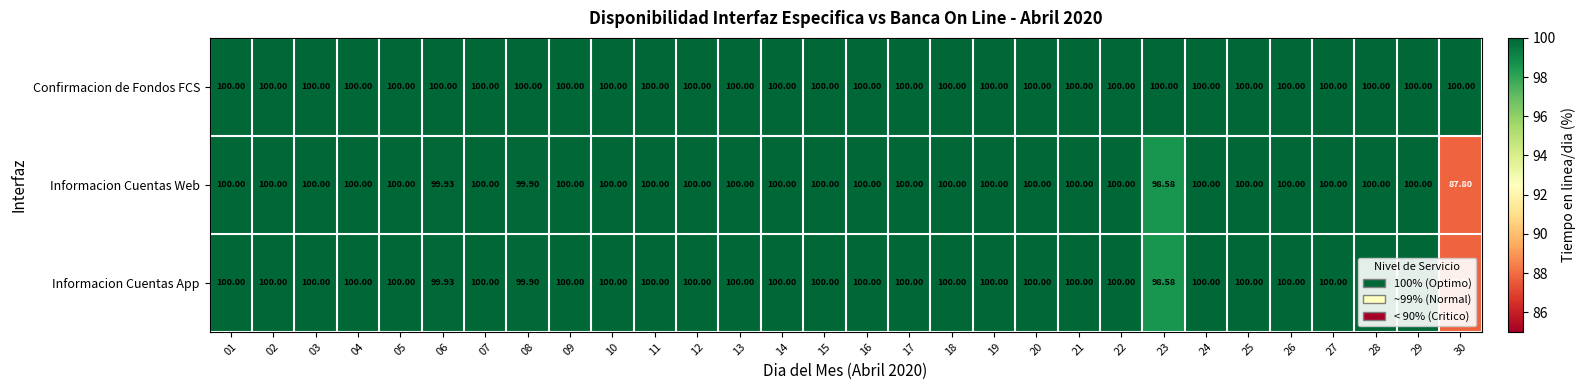

Which series has the largest total across all categories?

Confirmacion de Fondos FCS